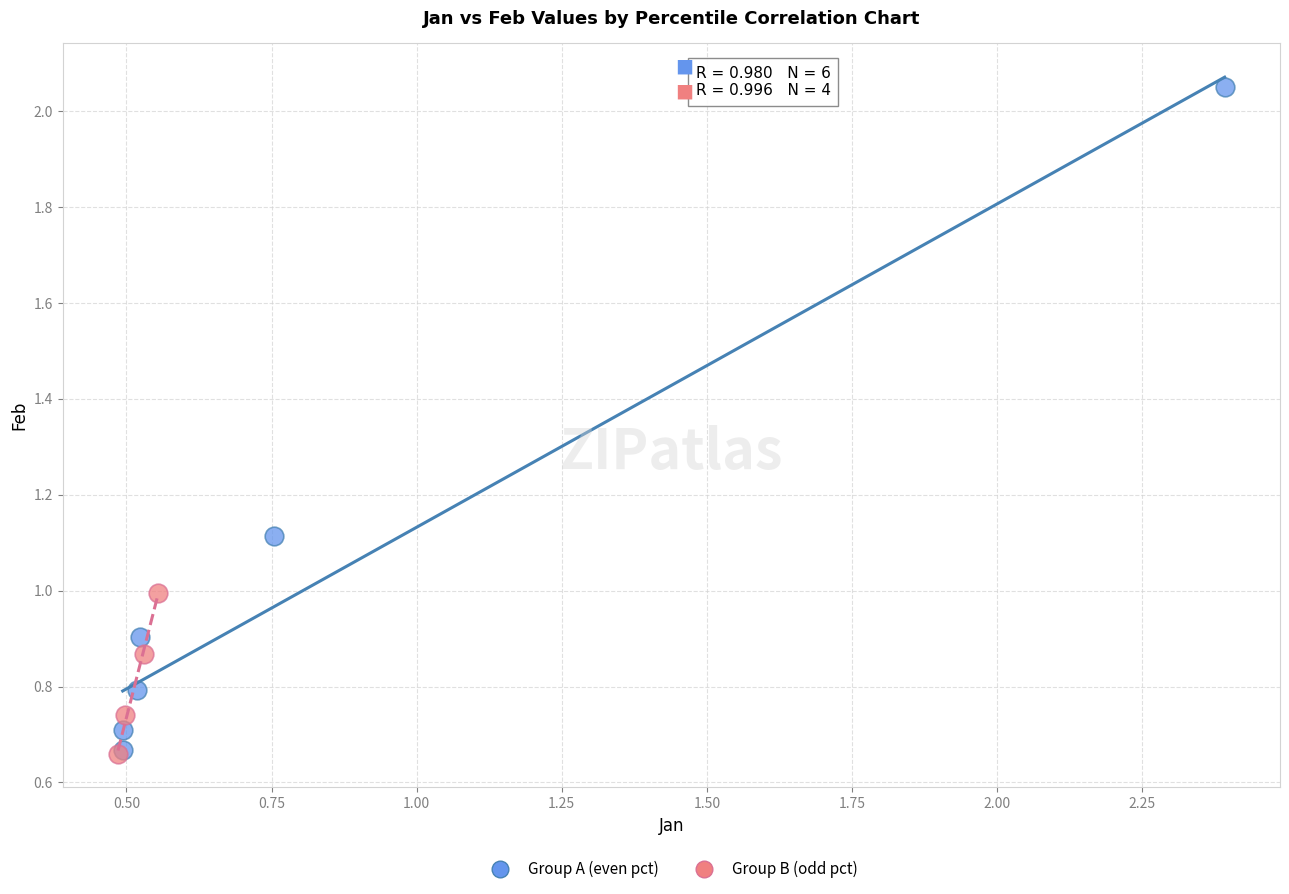

Which series has the widest spread of Y values?

Group A (even pct)